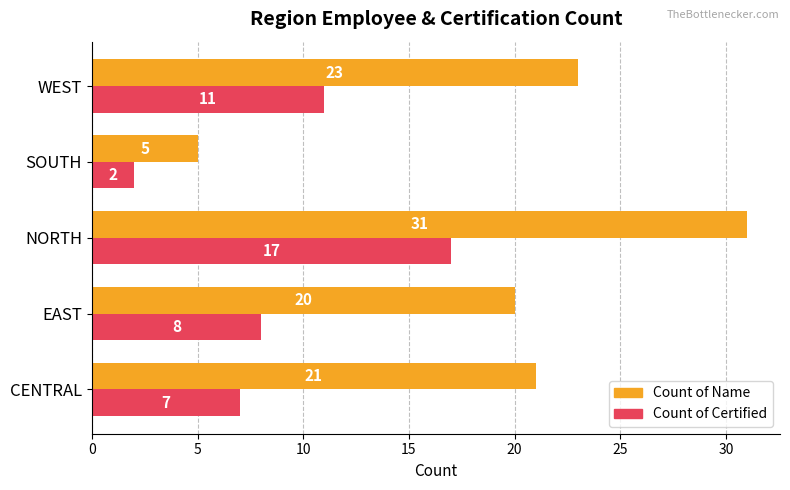

Rank the categories by Count of Name value from highest to lowest.

NORTH, WEST, CENTRAL, EAST, SOUTH